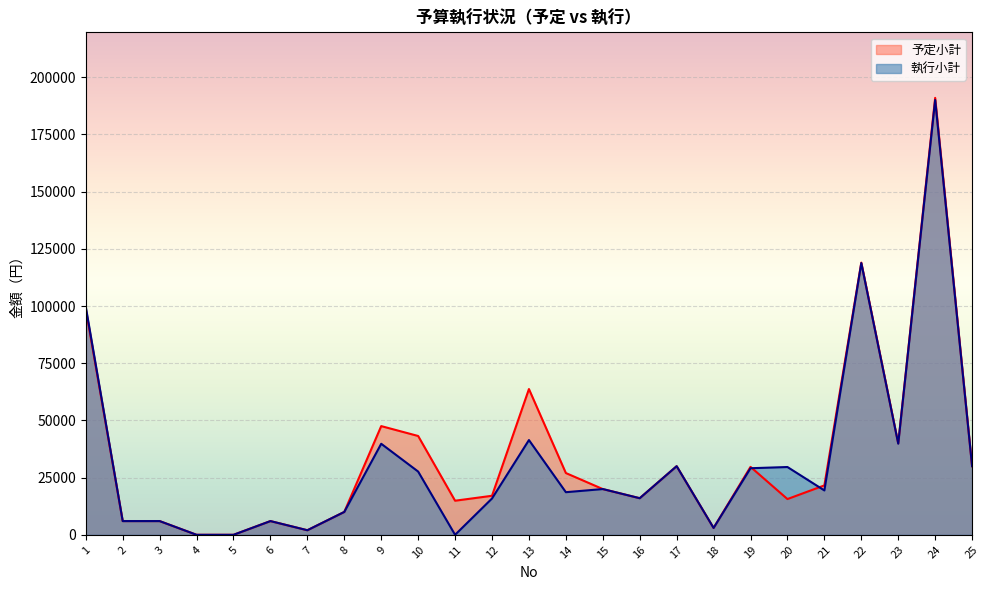

Where does the 予定小計 series first go above 20000?

1